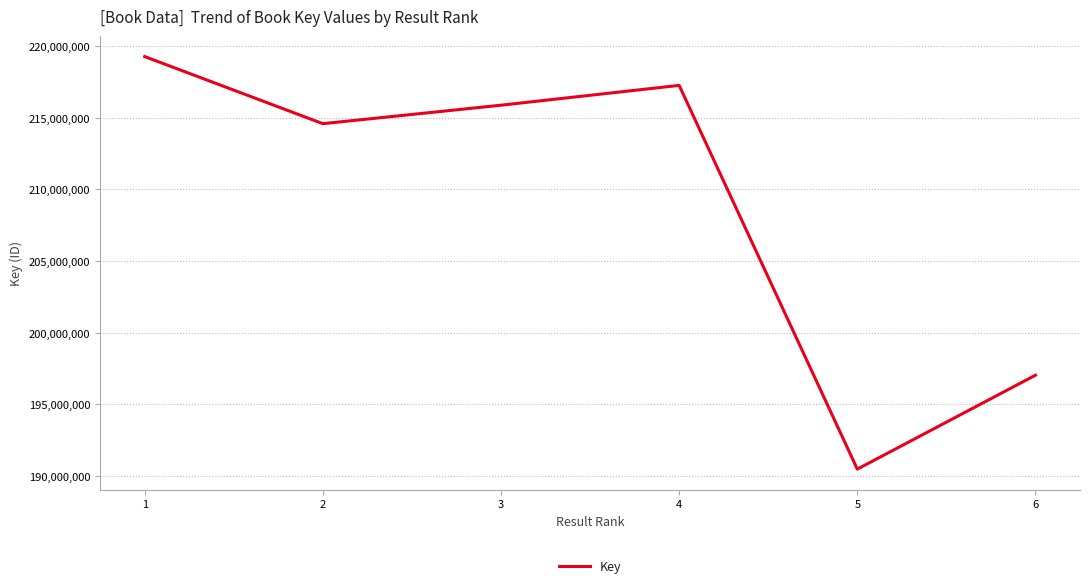

What is the minimum value shown in the chart?

190491591